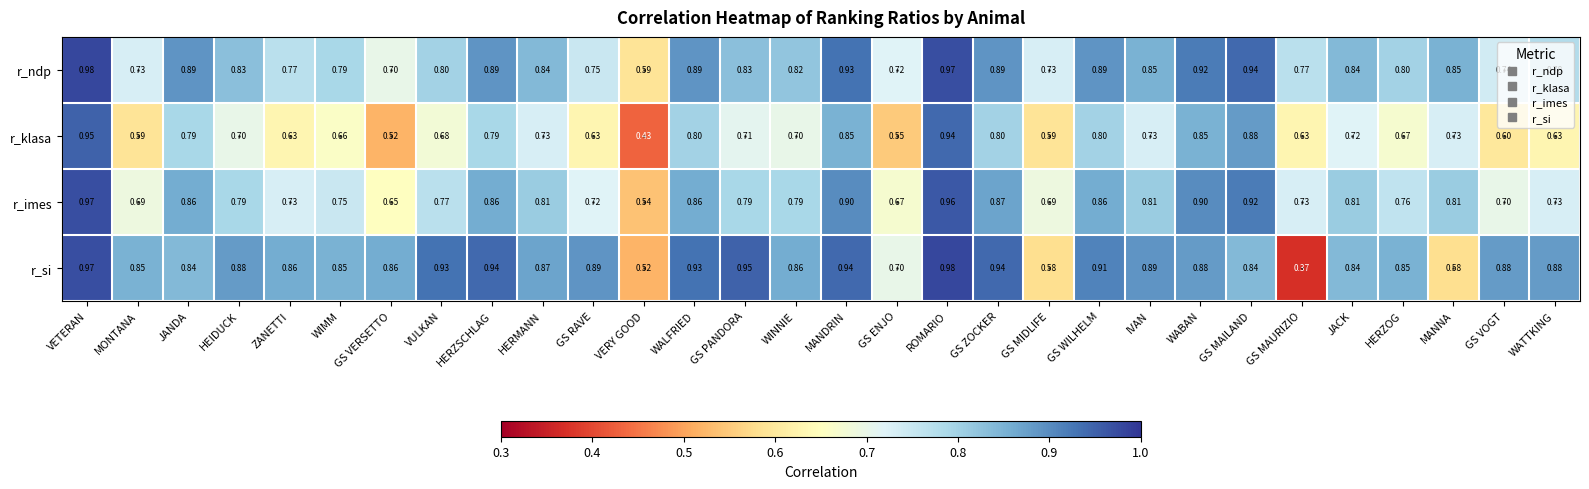

At how many categories does at least one series exceed 0?

30